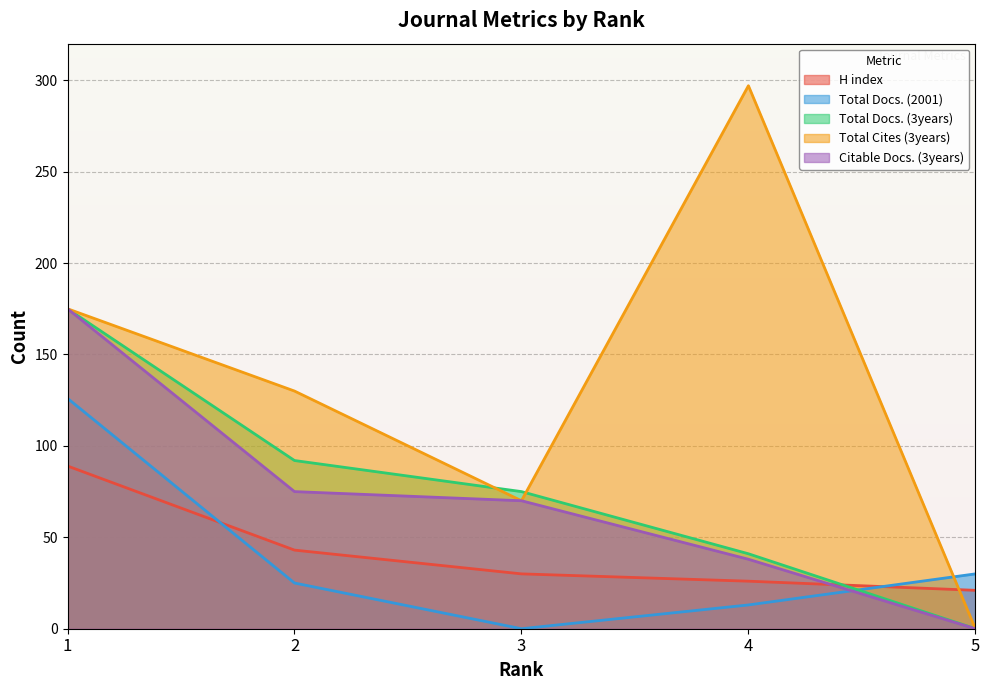

What is the difference between the highest and lowest values at 4?

284